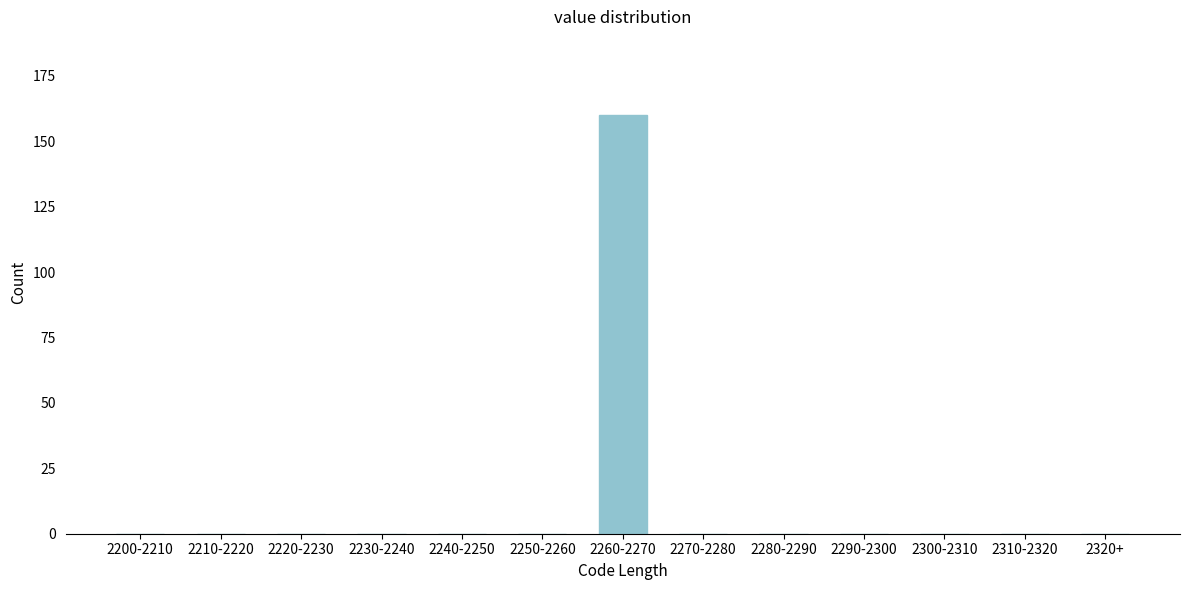

Reading left to right, transcribe all the data shown in this chart.

2200-2210=0	2210-2220=0	2220-2230=0	2230-2240=0	2240-2250=0	2250-2260=0	2260-2270=160	2270-2280=0	2280-2290=0	2290-2300=0	2300-2310=0	2310-2320=0	2320+=0